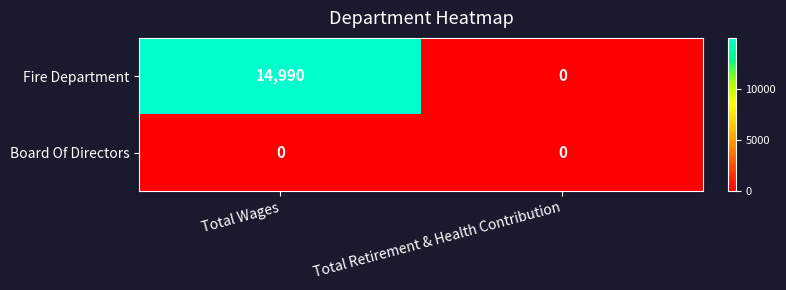

How many series are shown in this chart?

2